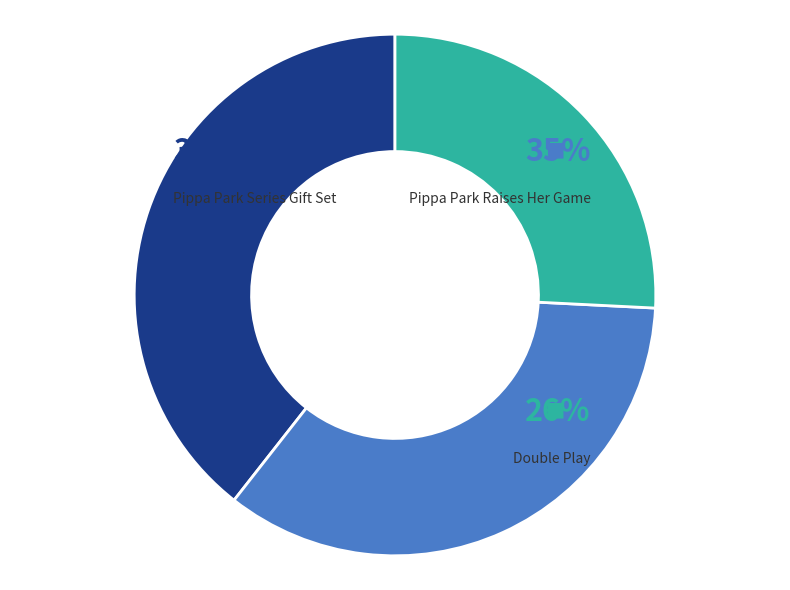

Which slice is the smallest?

Double Play